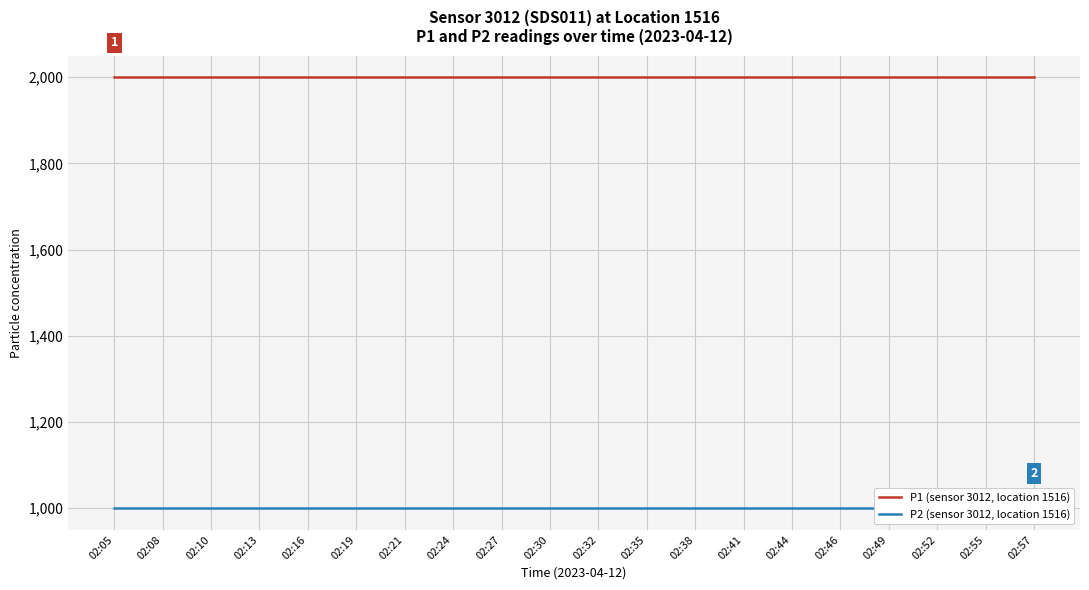

What is the sum of the P1 (sensor 3012, location 1516) values at 02:13 and 02:49?

3999.8